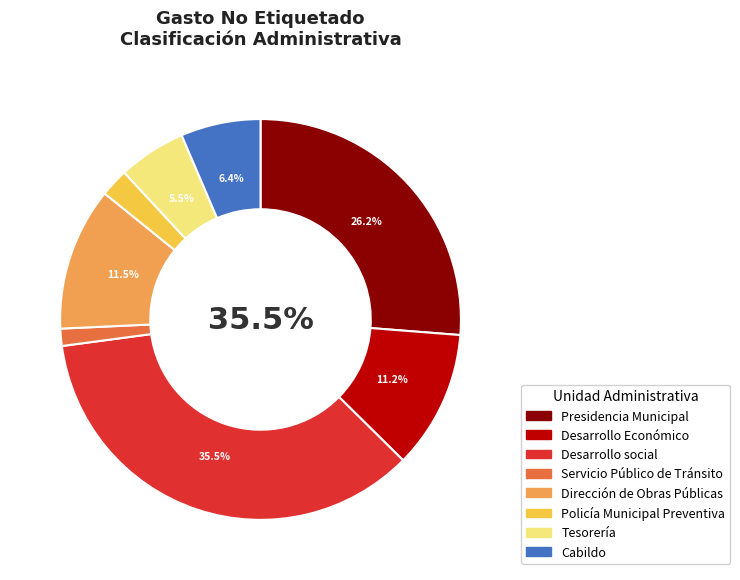

To the nearest percent, what percentage of the pie is Presidencia Municipal?

26%